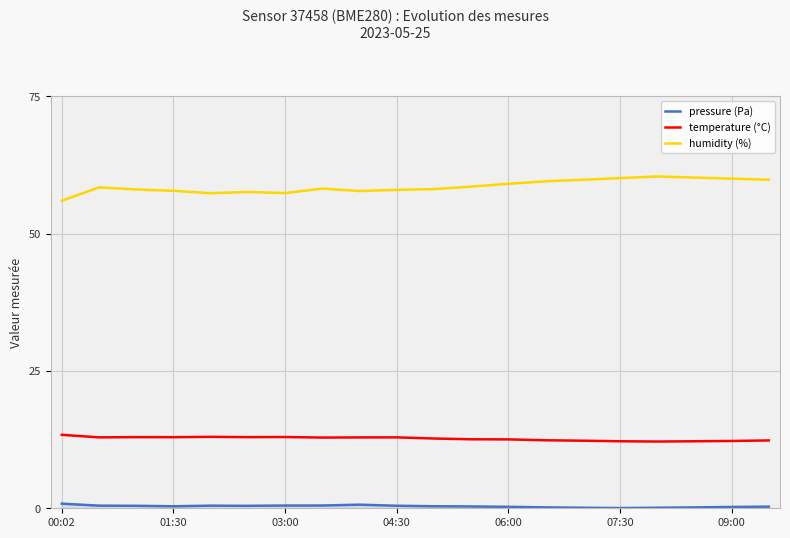

True or false: temperature (°C) and pressure (Pa) intersect in this chart.

False